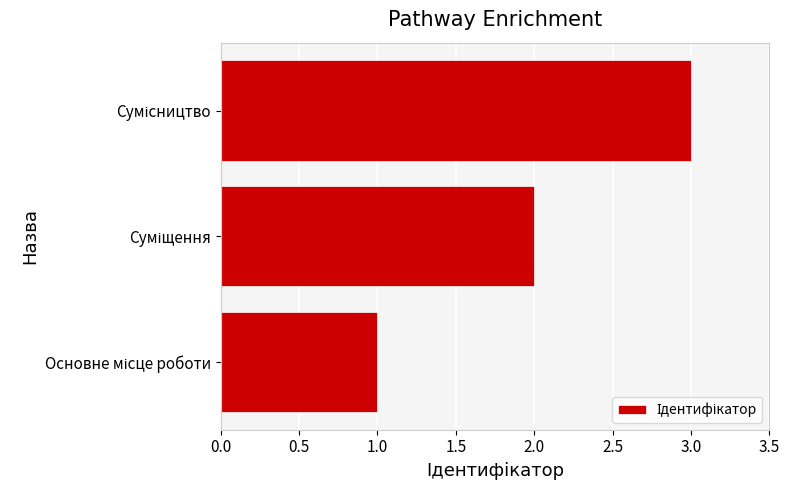

What is the sum of all values?

6